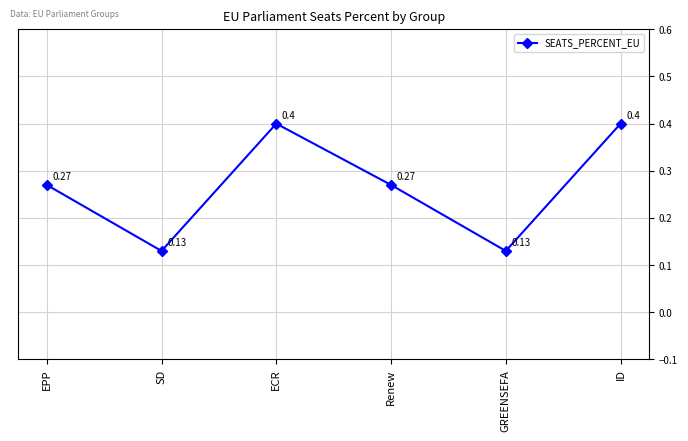

True or false: the data has more than 1 interior local peaks.

False